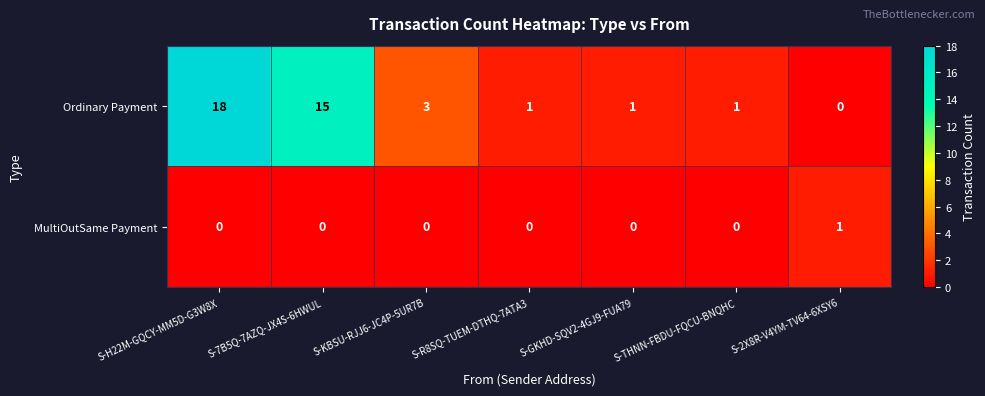

Count the MultiOutSame Payment values in the range 0 to 1.

7